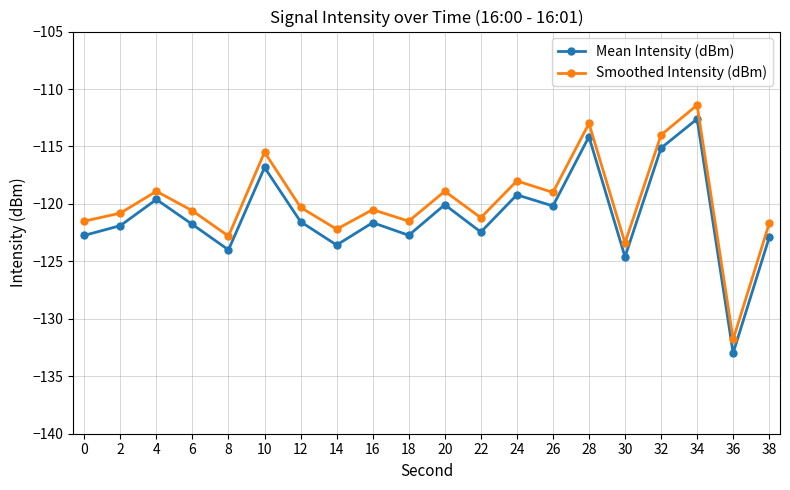

At which category does Mean Intensity (dBm) reach its first local valley?

8